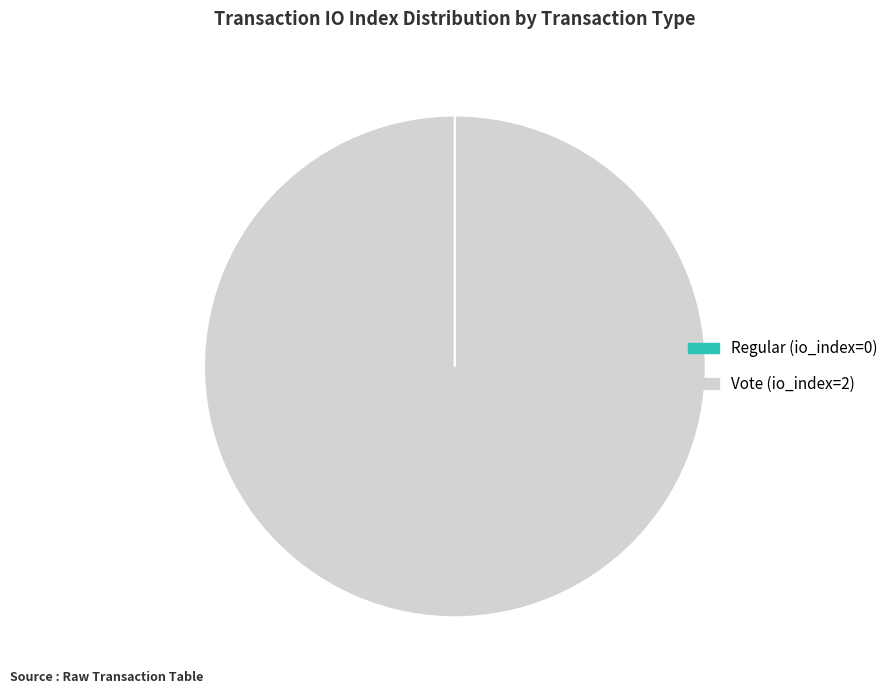

Is there a majority slice in this chart?

Yes